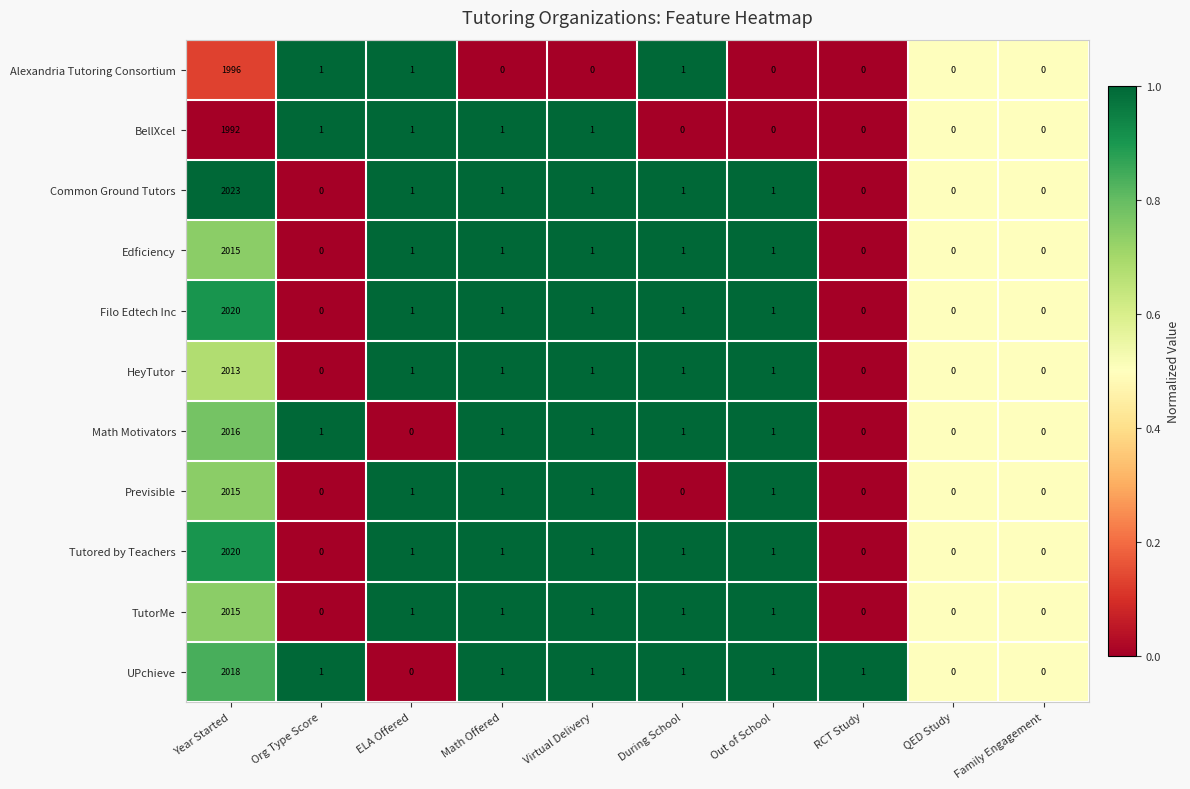

At which category is the sum across all series the highest?

Year Started